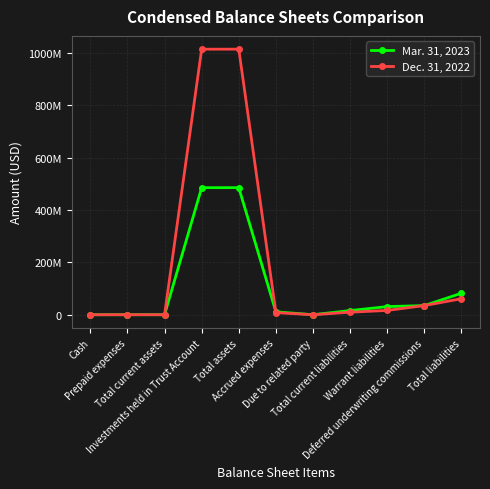

At which label does Dec. 31, 2022 first exceed 9675694?

Investments held in Trust Account